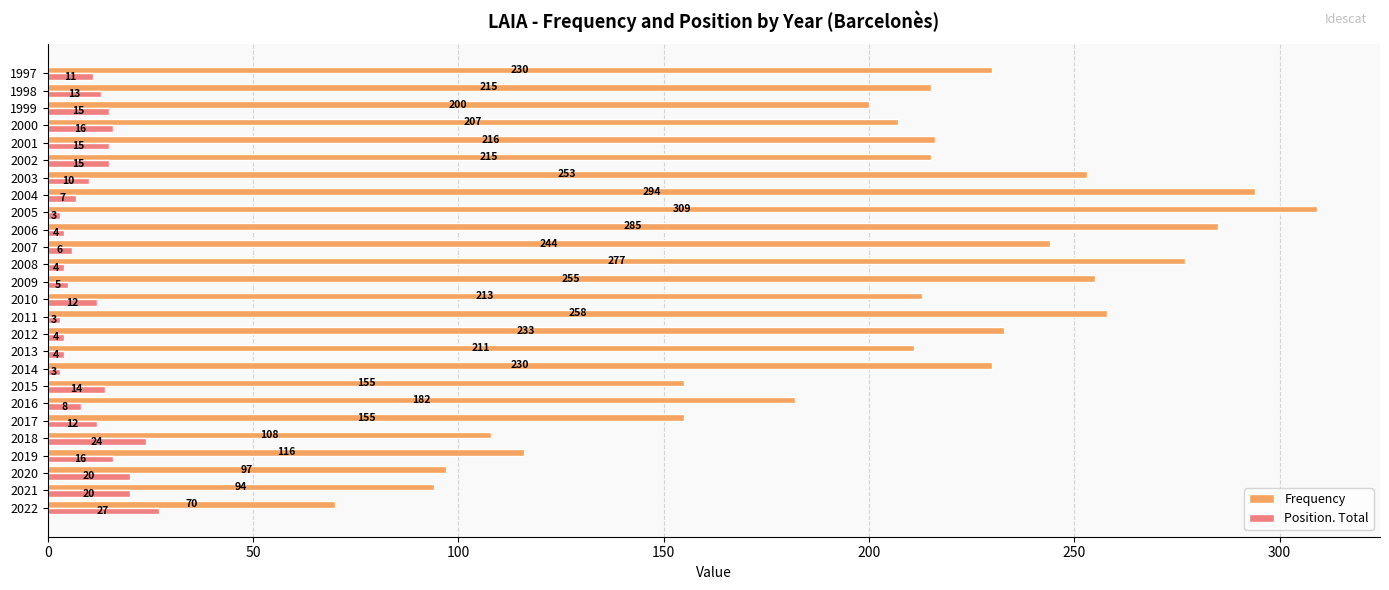

Which series has the largest range (max minus min)?

Frequency